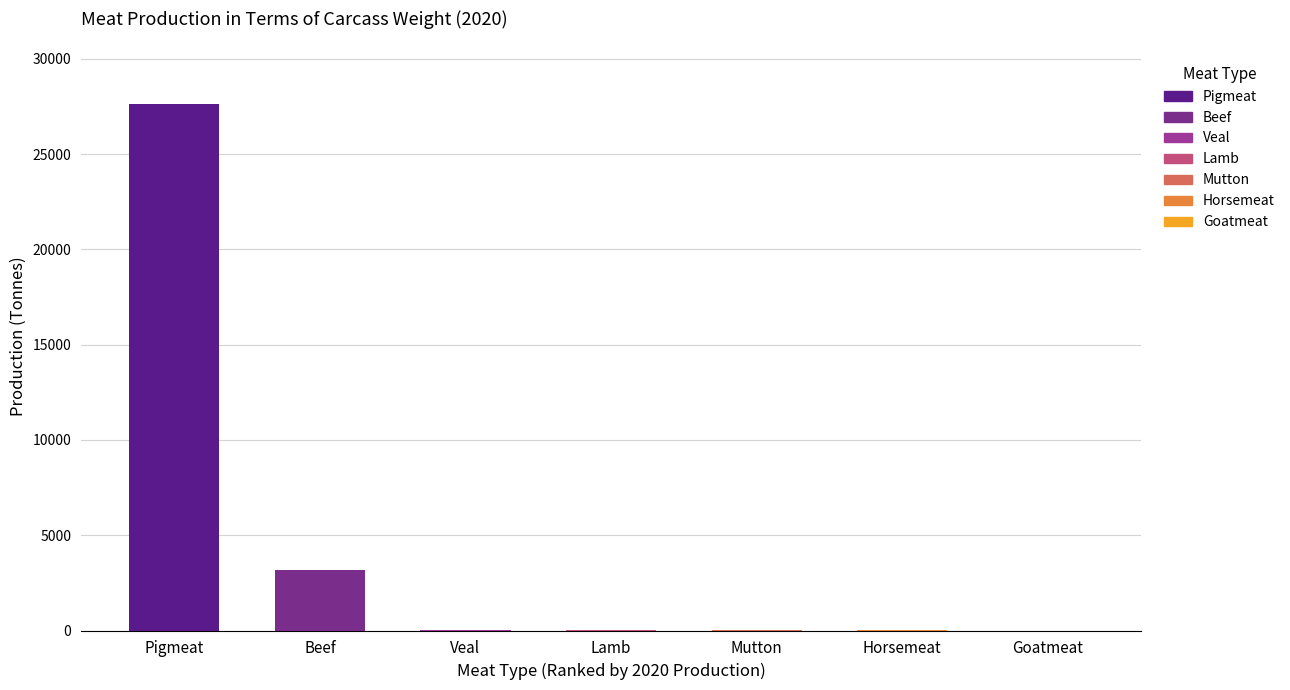

Which label corresponds to the largest value in the chart?

Pigmeat